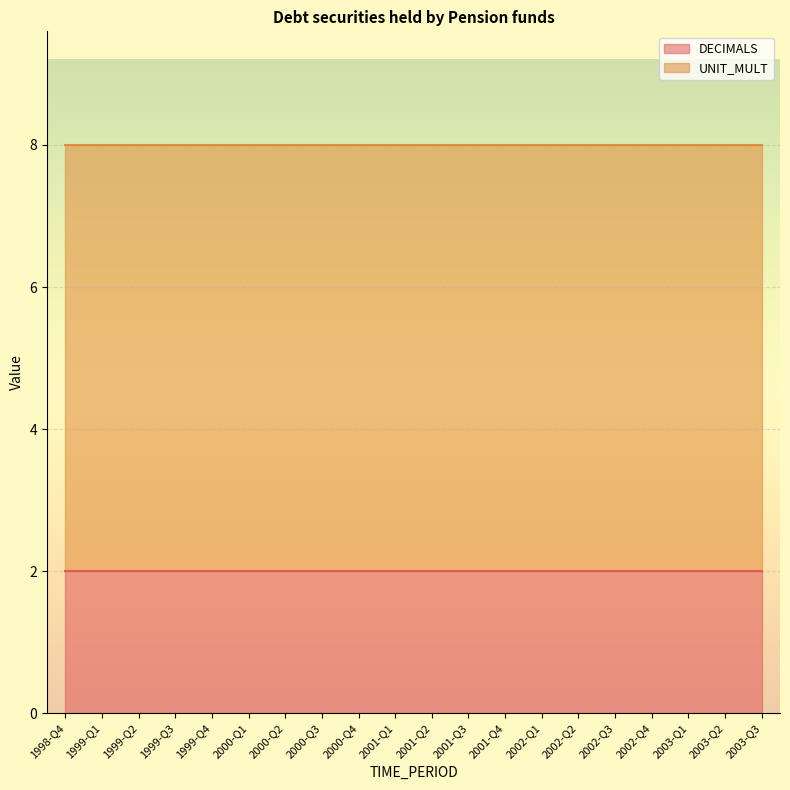

Reading right to left, transcribe all the data shown in this chart.

DECIMALS: 2003-Q3=2	2003-Q2=2	2003-Q1=2	2002-Q4=2	2002-Q3=2	2002-Q2=2	2002-Q1=2	2001-Q4=2	2001-Q3=2	2001-Q2=2	2001-Q1=2	2000-Q4=2	2000-Q3=2	2000-Q2=2	2000-Q1=2	1999-Q4=2	1999-Q3=2	1999-Q2=2	1999-Q1=2	1998-Q4=2
UNIT_MULT: 2003-Q3=6	2003-Q2=6	2003-Q1=6	2002-Q4=6	2002-Q3=6	2002-Q2=6	2002-Q1=6	2001-Q4=6	2001-Q3=6	2001-Q2=6	2001-Q1=6	2000-Q4=6	2000-Q3=6	2000-Q2=6	2000-Q1=6	1999-Q4=6	1999-Q3=6	1999-Q2=6	1999-Q1=6	1998-Q4=6